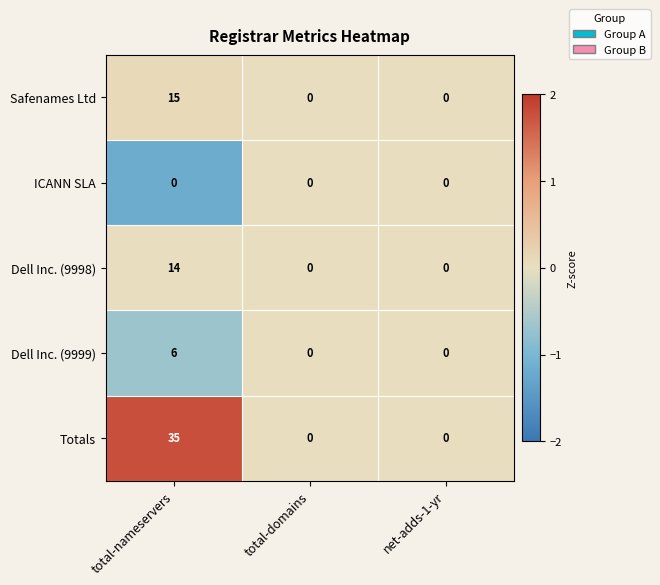

Between total-nameservers and net-adds-1-yr, which series saw the biggest shift?

Totals